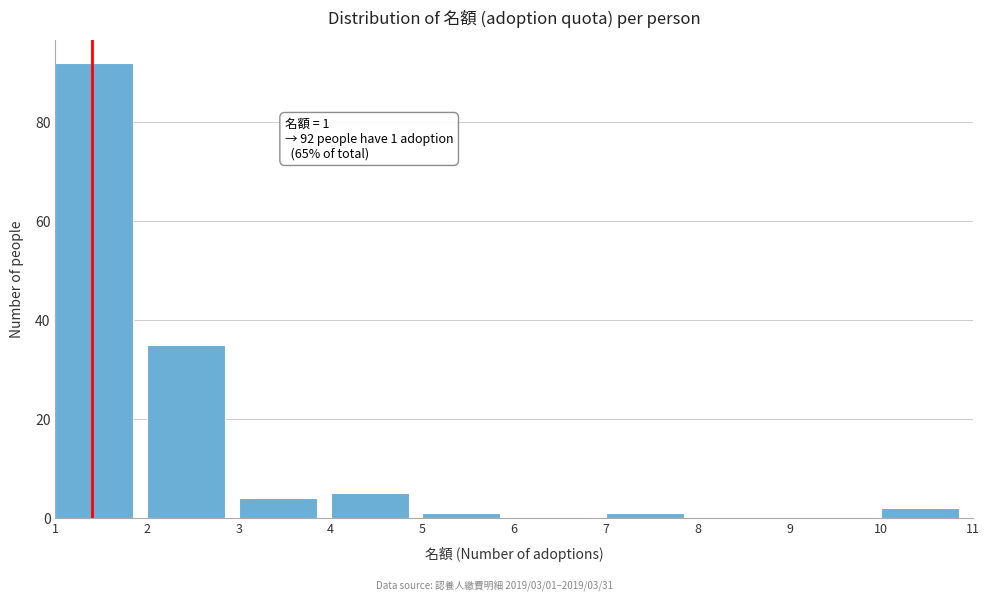

Which range on the x-axis has the tallest bar?

1 to 2